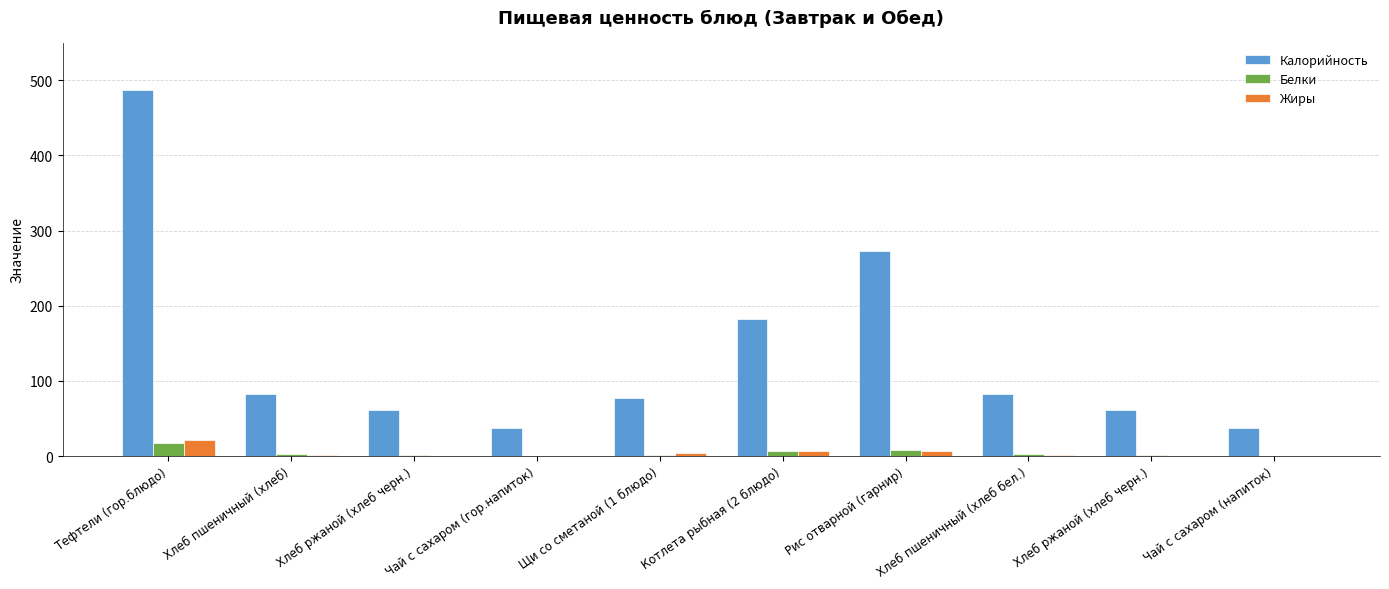

How many series are shown in this chart?

3